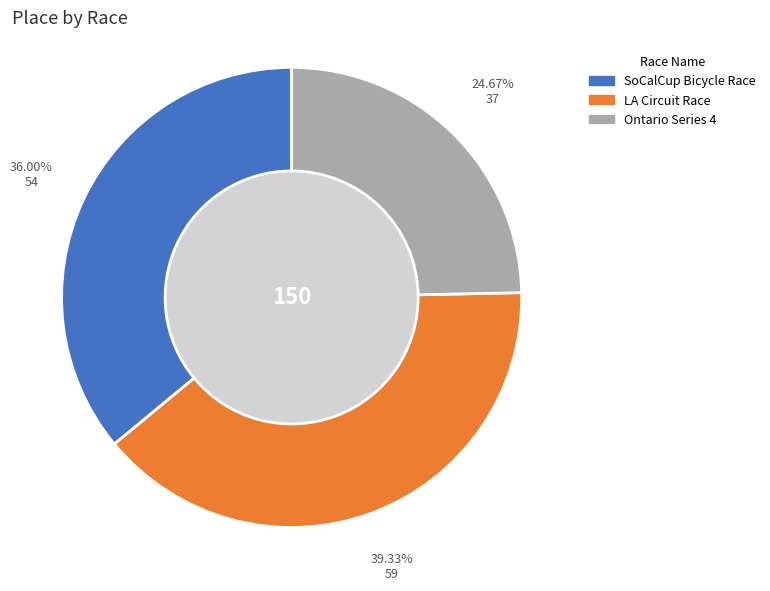

Combined, do Ontario Series 4 and LA Circuit Race account for over 50%?

Yes